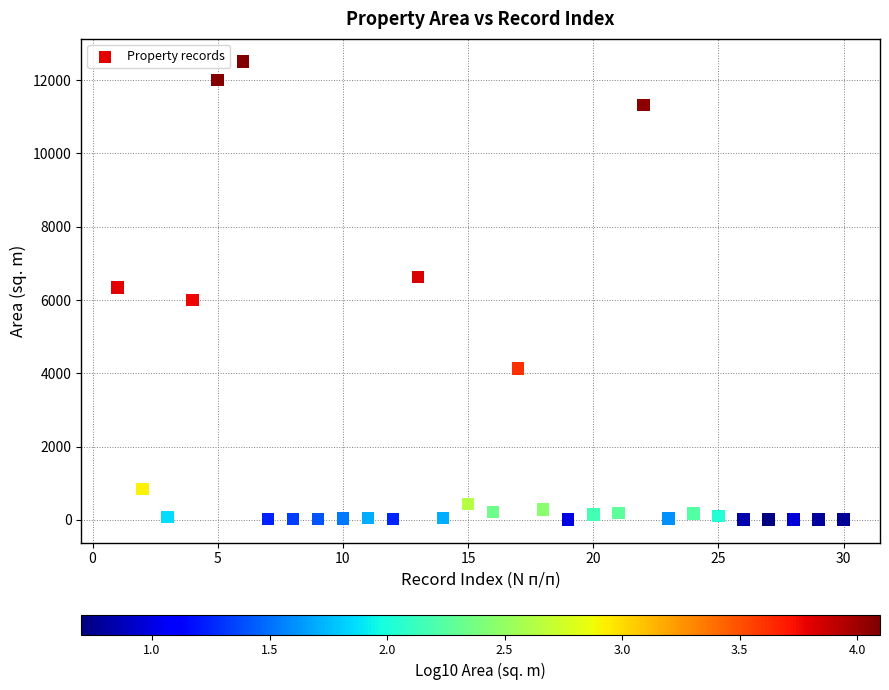

What is the range of Y values (max minus min)?

12495.0